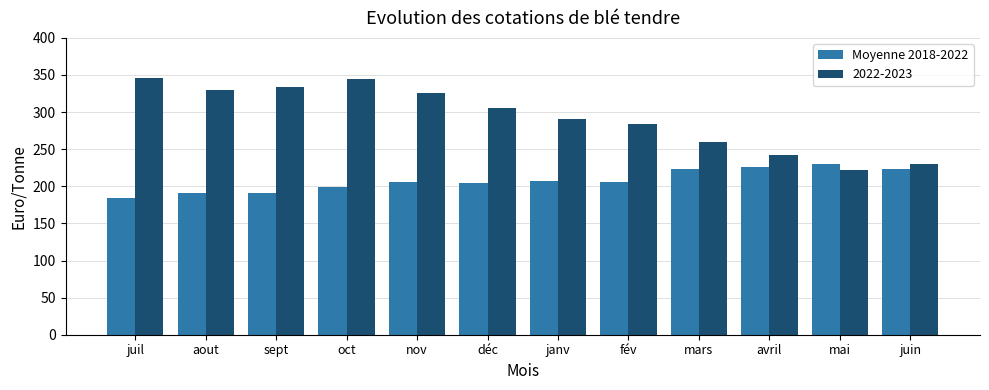

Between oct and déc, which series saw the biggest shift?

2022-2023